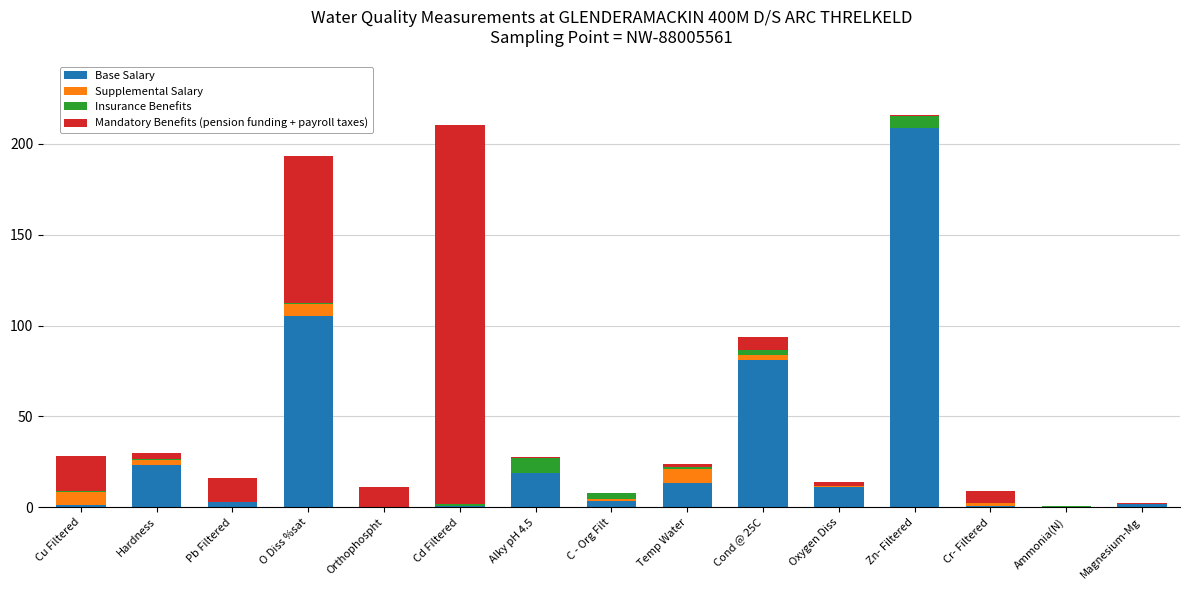

Which category has the highest value in the Base Salary series?

Zn- Filtered